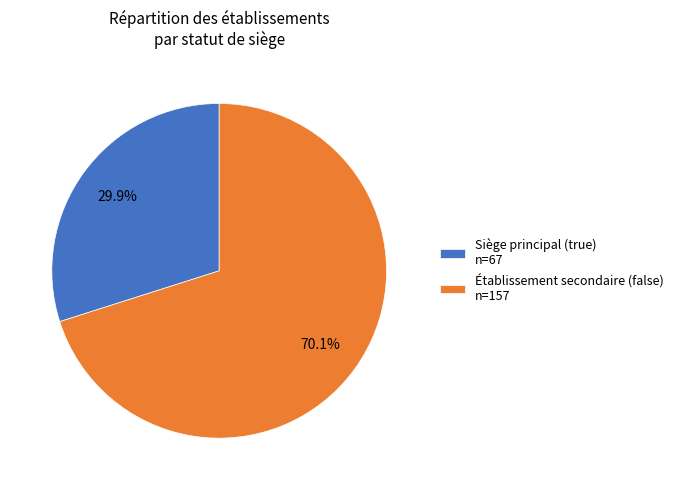

Which category accounts for the majority?

Établissement secondaire (false) n=157